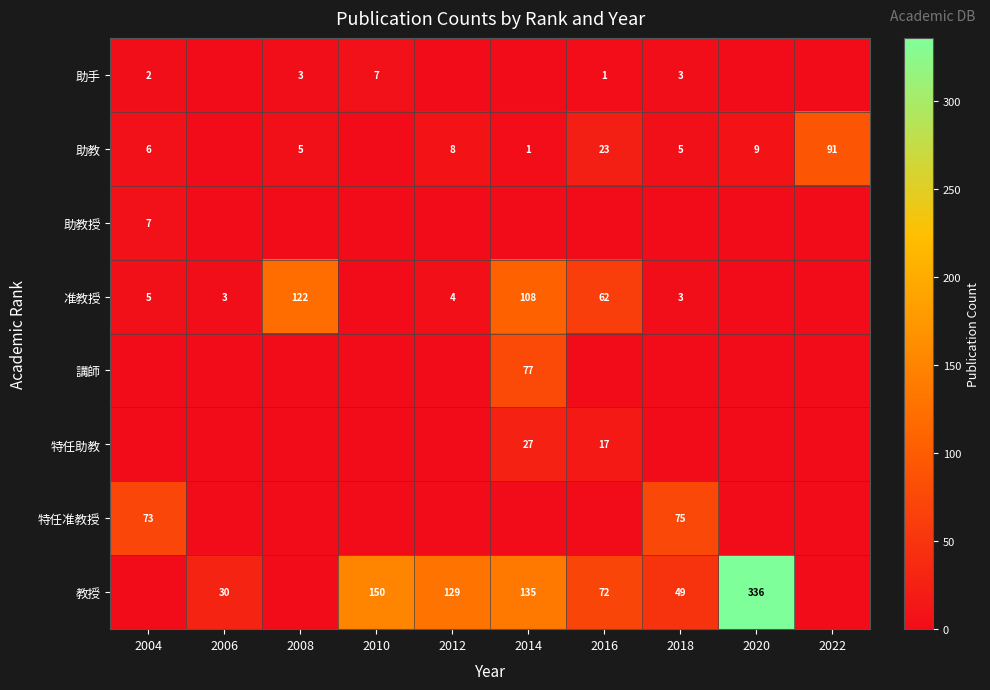

What is the maximum value shown in the chart?

336